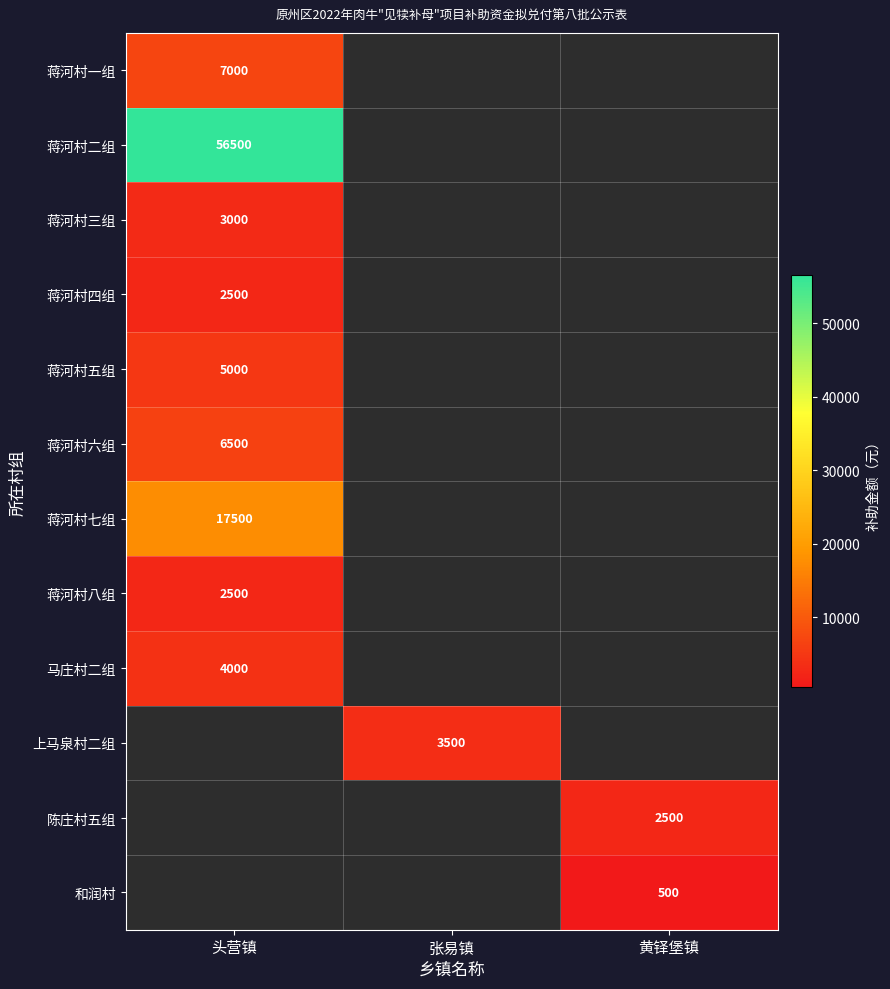

Is the value of 上马泉村二组 at 张易镇 greater than the value of 和润村 at 黄铎堡镇?

Yes